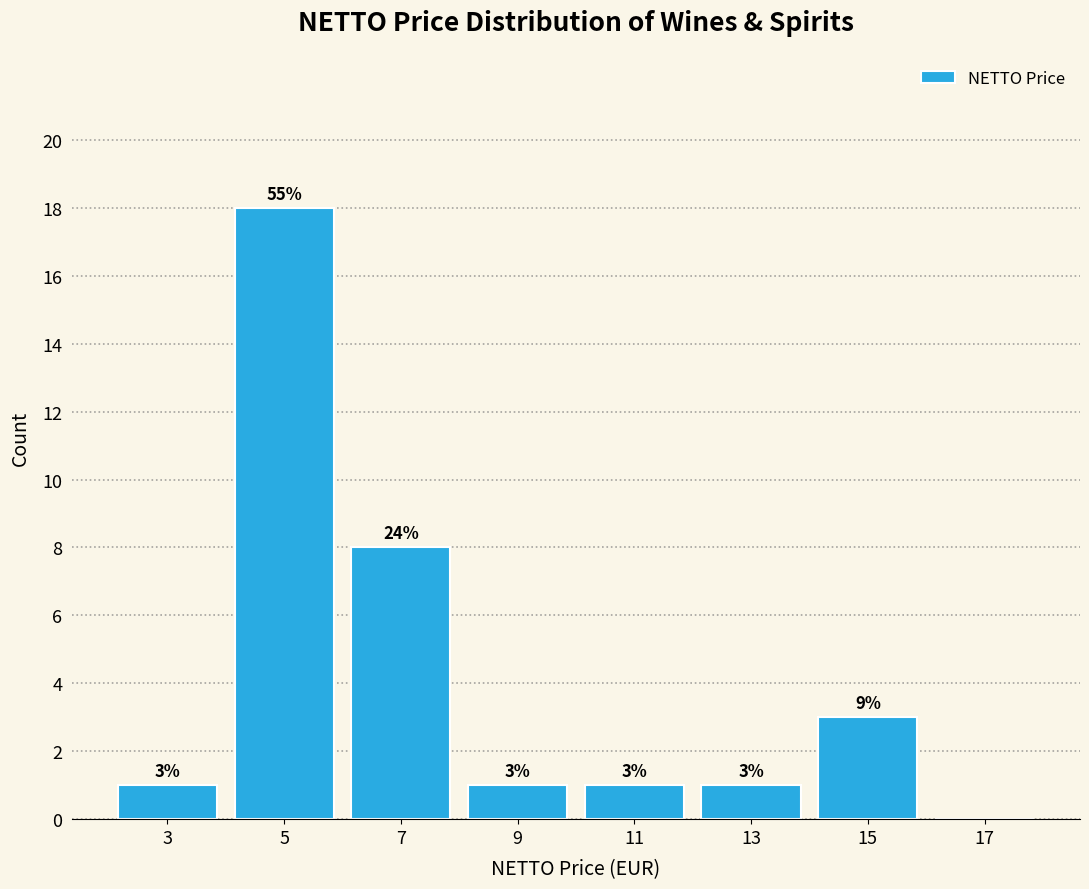

Over which range of the x-axis is the bar tallest?

4 to 6